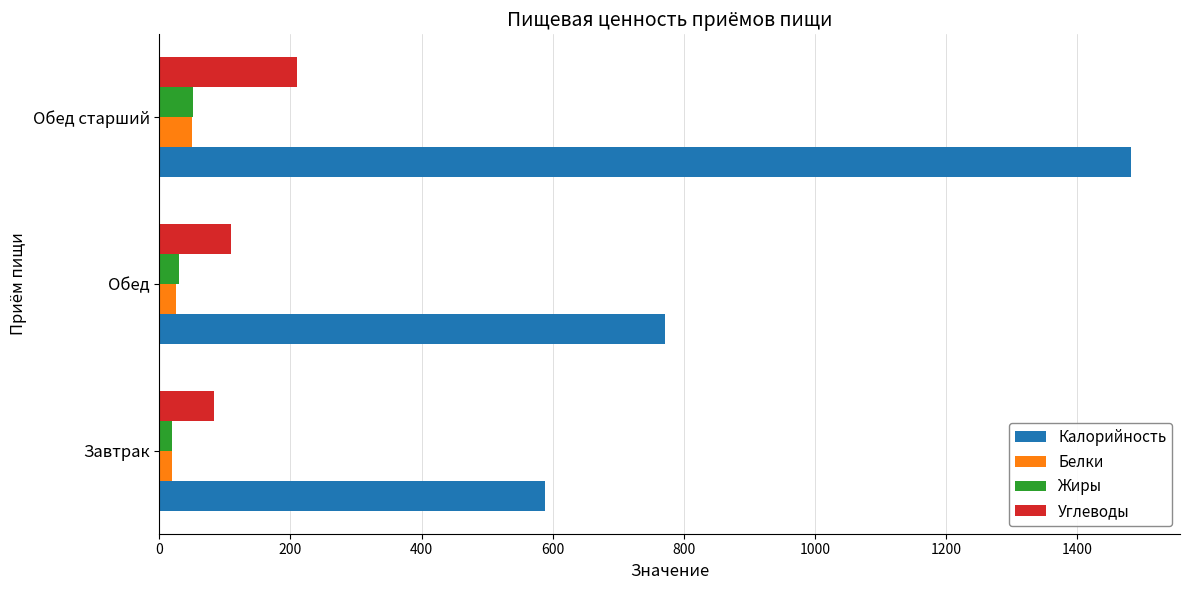

What is the difference between the maximum and minimum values in the Жиры series?

31.1